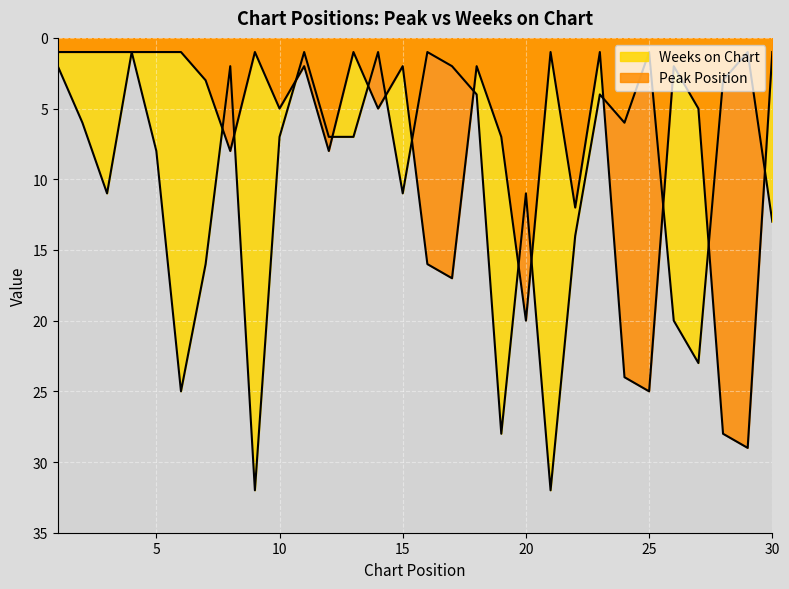

Which series changed the most between 11 and 27?

Weeks on Chart